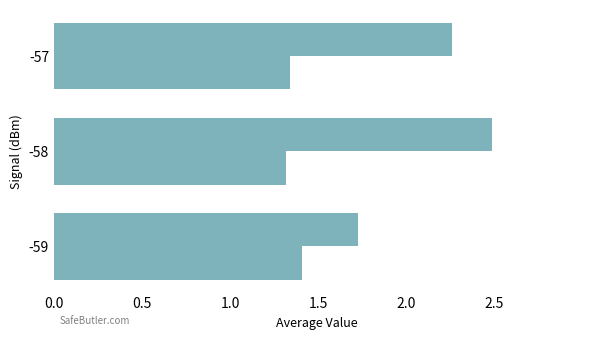

How many categories are shown in the chart?

3